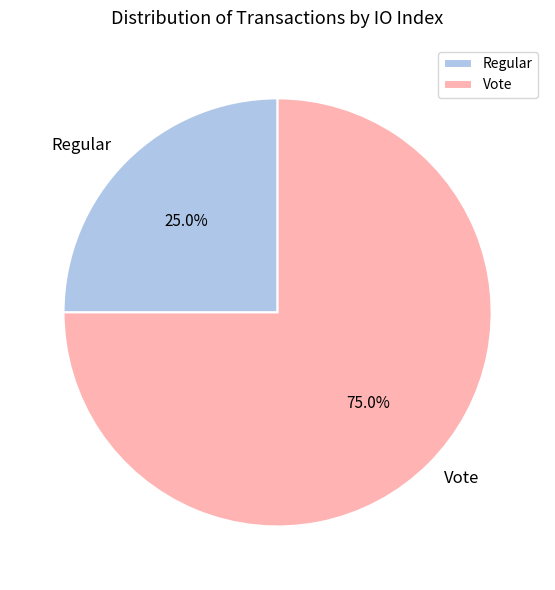

What is the largest slice in the pie chart?

Vote